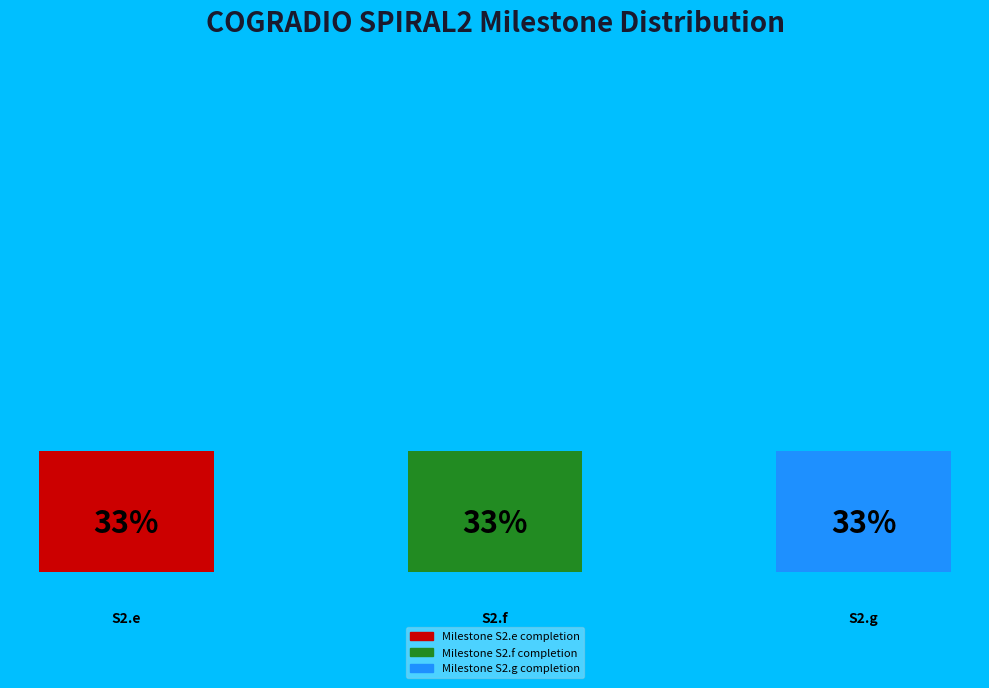

Does any single category account for the majority?

No